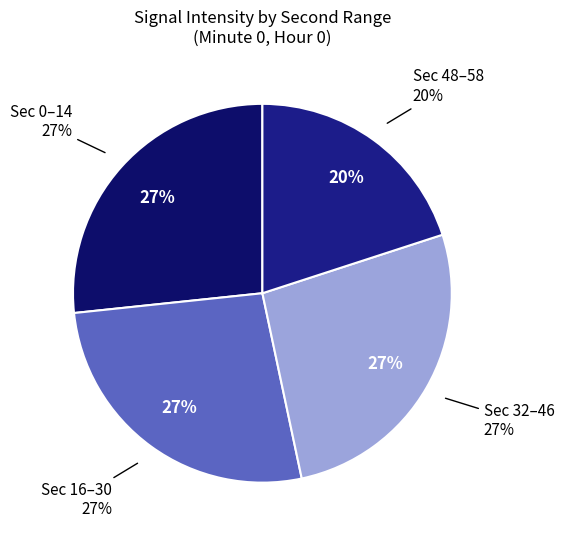

How many segments does this pie chart have?

4